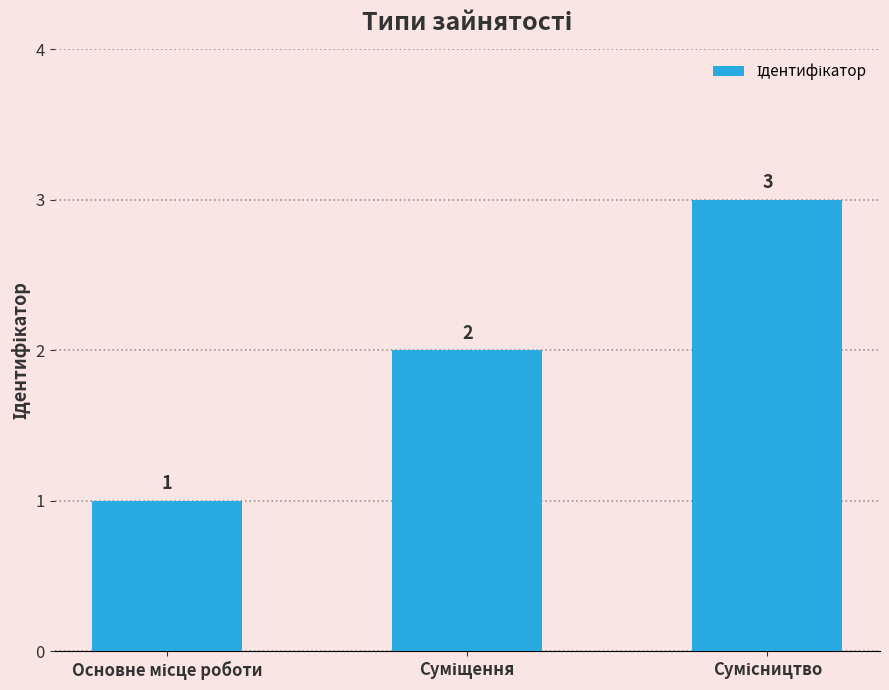

What is the sum of all values?

6